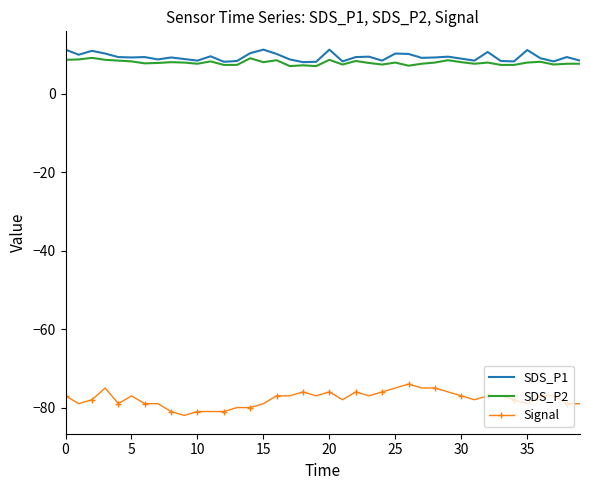

What is the greatest value displayed?

11.3